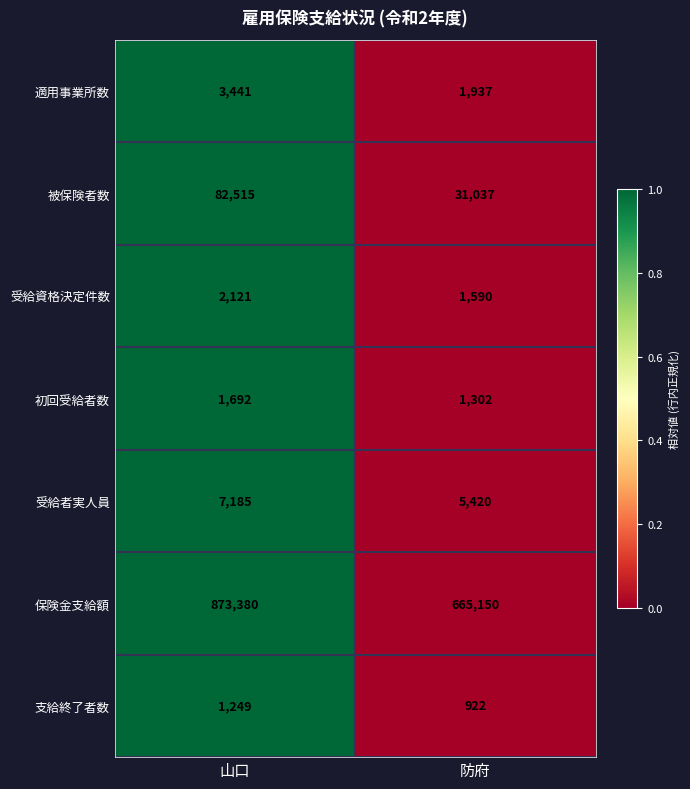

Reading left to right, what are all the values shown in this chart?

適用事業所数: 3441	1937
被保険者数: 82515	31037
受給資格決定件数: 2121	1590
初回受給者数: 1692	1302
受給者実人員: 7185	5420
保険金支給額: 873380	665150
支給終了者数: 1249	922